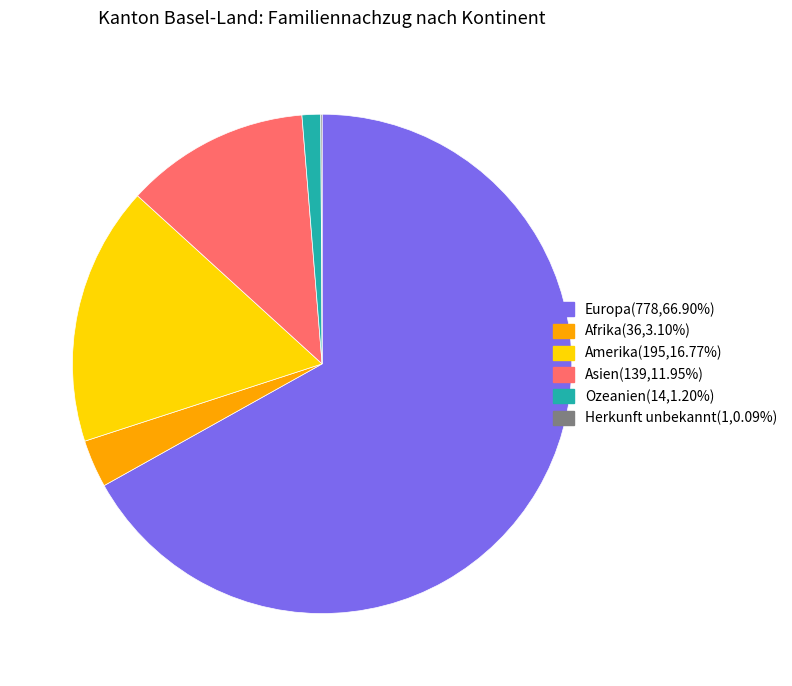

Approximately how many times larger is the value at Ozeanien compared to Amerika?

0.1